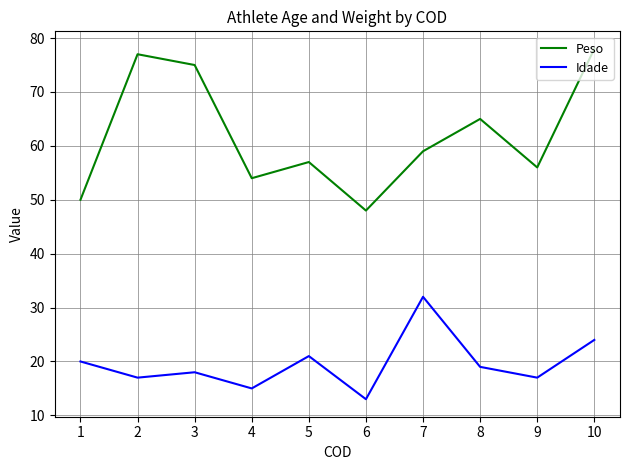

At which category is the sum across all series the highest?

10